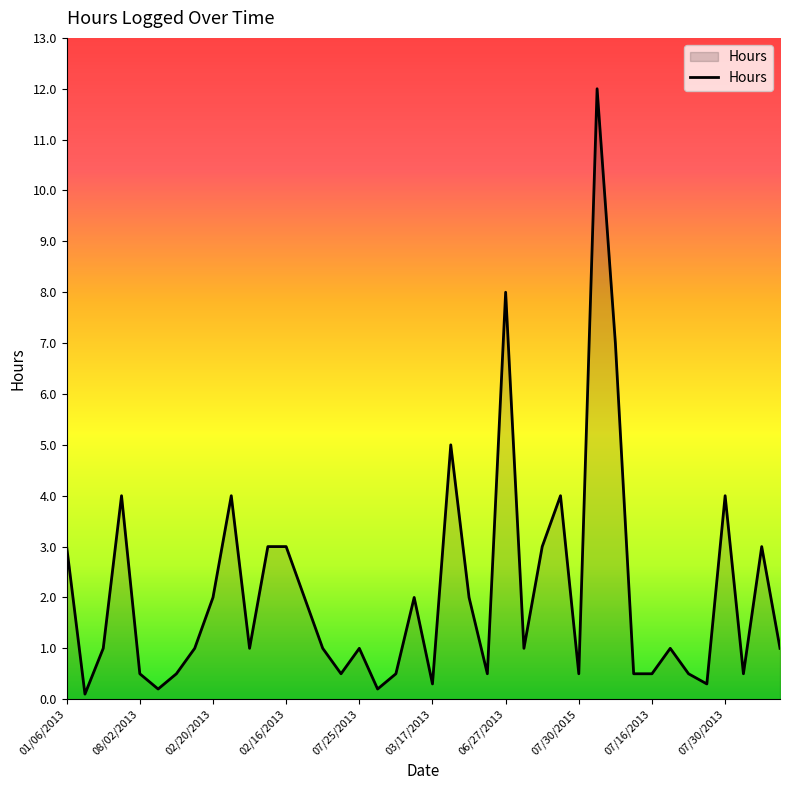

What is the greatest value displayed?

12.0